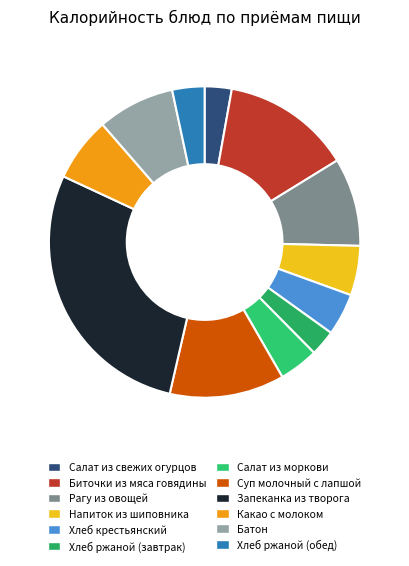

Combined, do Хлеб крестьянский and Какао с молоком account for over 50%?

No